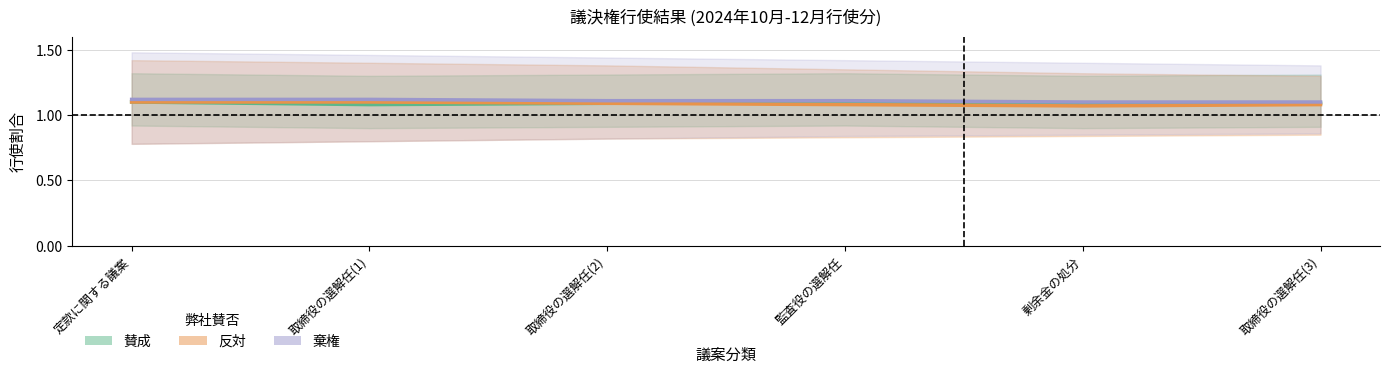

What is the minimum value shown in the chart?

1.1